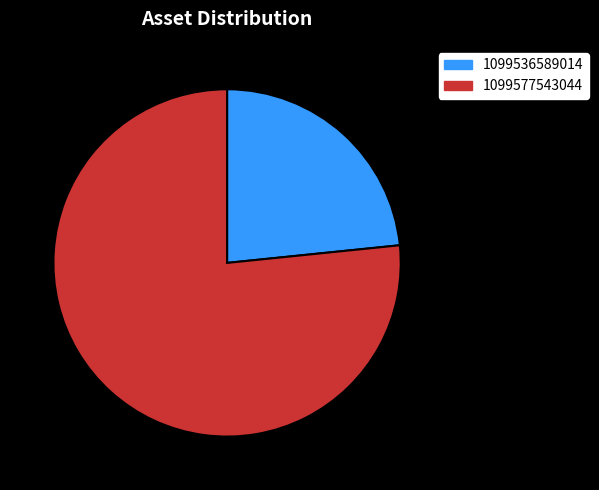

Which slice represents more than half of the pie?

1099577543044